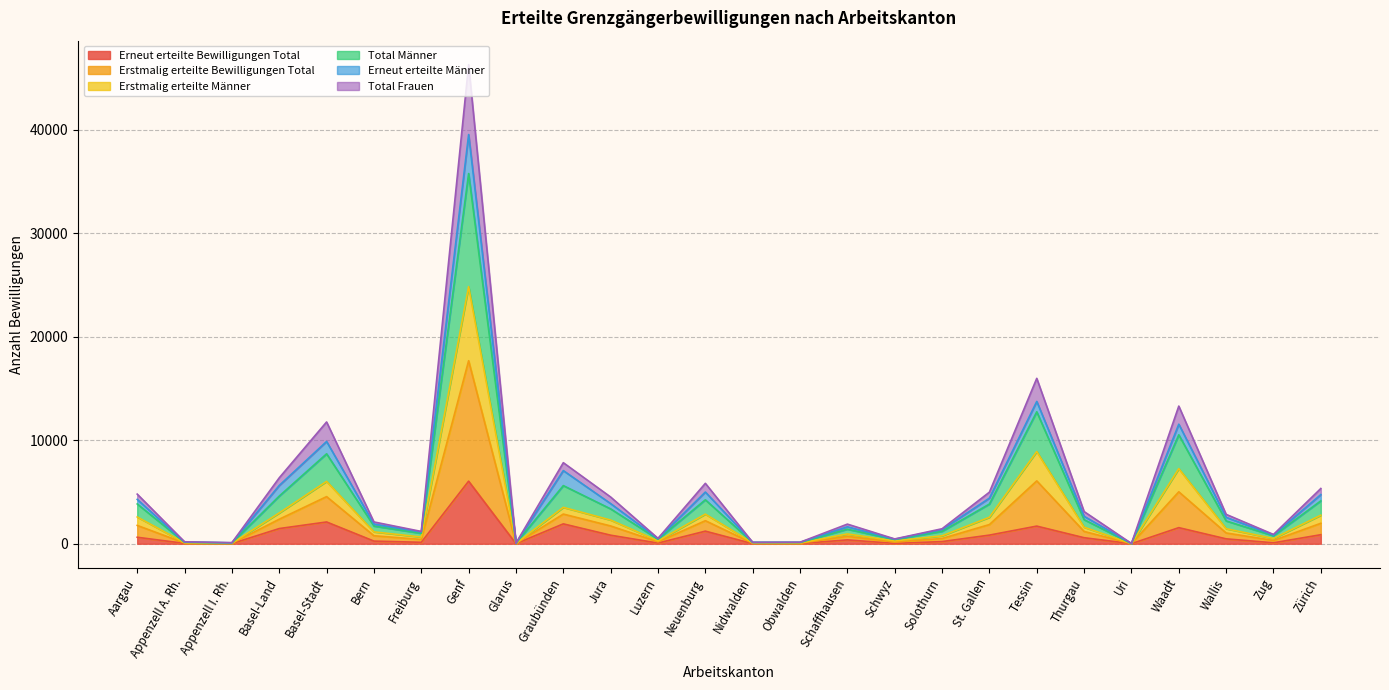

What is the label of the 21st point from the right?

Bern